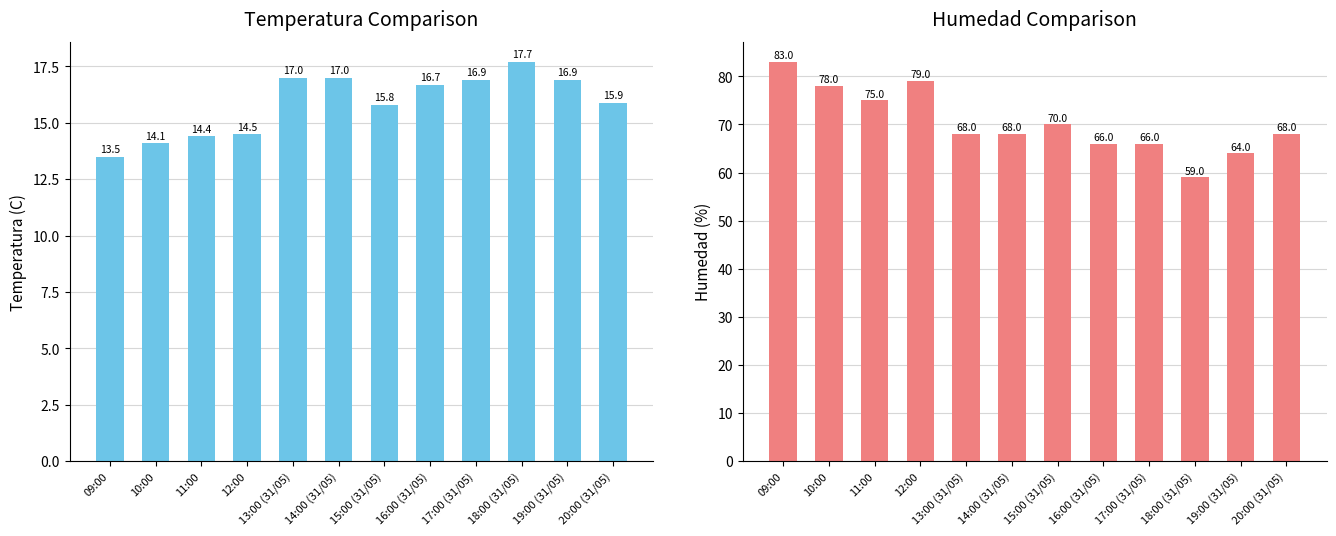

What is the difference between the second highest and second lowest values in the Temperatura (C) series?

2.9